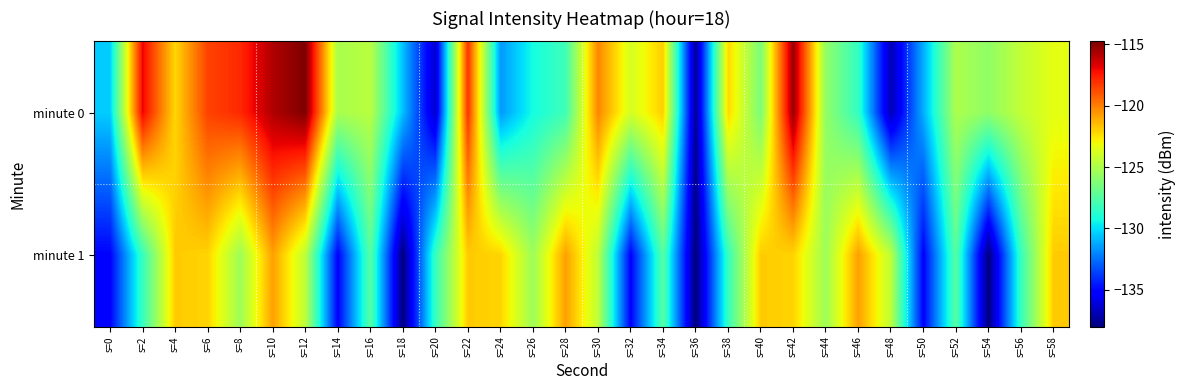

Reading right to left, extract all data points from this chart.

minute 0: s=58=-123.4	s=56=-124.4	s=54=-125.8	s=52=-125.0	s=50=-131.1	s=48=-136.9	s=46=-128.5	s=44=-125.8	s=42=-115.3	s=40=-126.4	s=38=-122.2	s=36=-137.5	s=34=-122.0	s=32=-123.9	s=30=-120.2	s=28=-128.1	s=26=-129.3	s=24=-131.6	s=22=-118.1	s=20=-136.4	s=18=-130.7	s=16=-124.7	s=14=-125.1	s=12=-114.8	s=10=-115.8	s=8=-117.9	s=6=-118.5	s=4=-122.2	s=2=-117.0	s=0=-130.4
minute 1: s=58=-121.9	s=56=-128.3	s=54=-138.0	s=52=-127.4	s=50=-135.2	s=48=-124.5	s=46=-120.8	s=44=-125.4	s=42=-122.1	s=40=-121.9	s=38=-128.3	s=36=-138.0	s=34=-127.4	s=32=-135.2	s=30=-124.5	s=28=-120.8	s=26=-125.4	s=24=-122.1	s=22=-121.9	s=20=-128.3	s=18=-138.0	s=16=-127.4	s=14=-135.2	s=12=-124.5	s=10=-120.8	s=8=-125.4	s=6=-122.1	s=4=-121.9	s=2=-128.3	s=0=-135.1